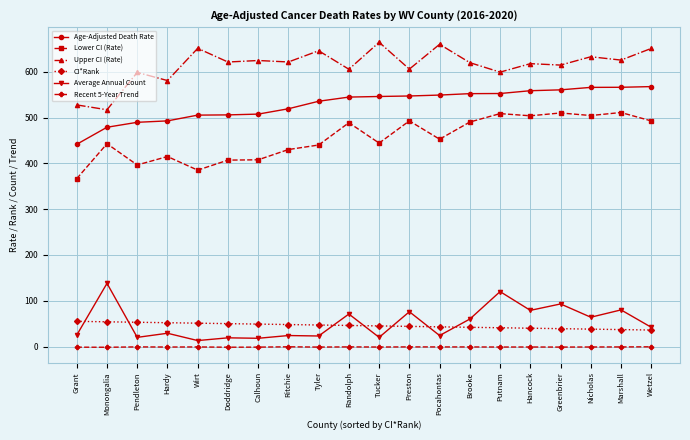

At which category does Upper CI (Rate) reach its first local peak?

Pendleton